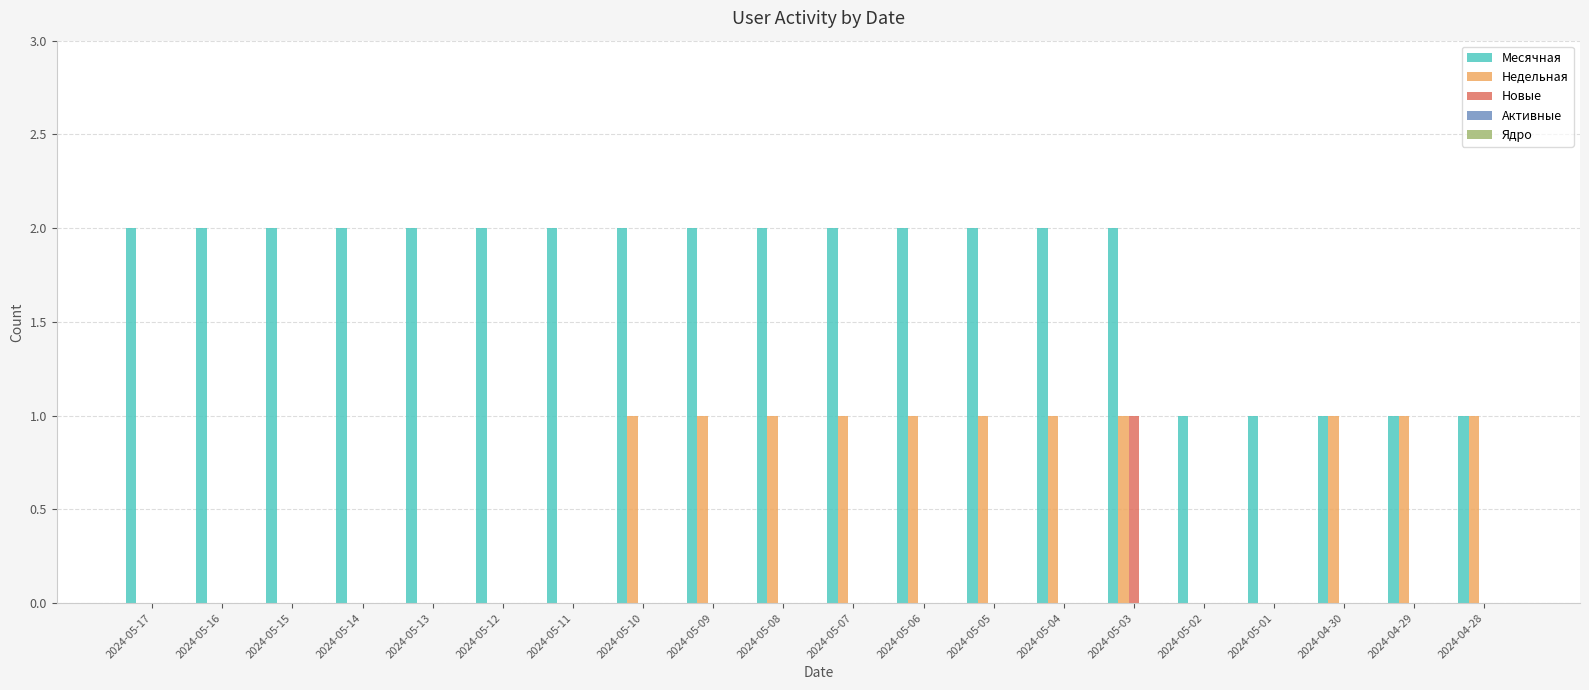

Between 2024-05-08 and 2024-04-28, which series saw the biggest shift?

Месячная